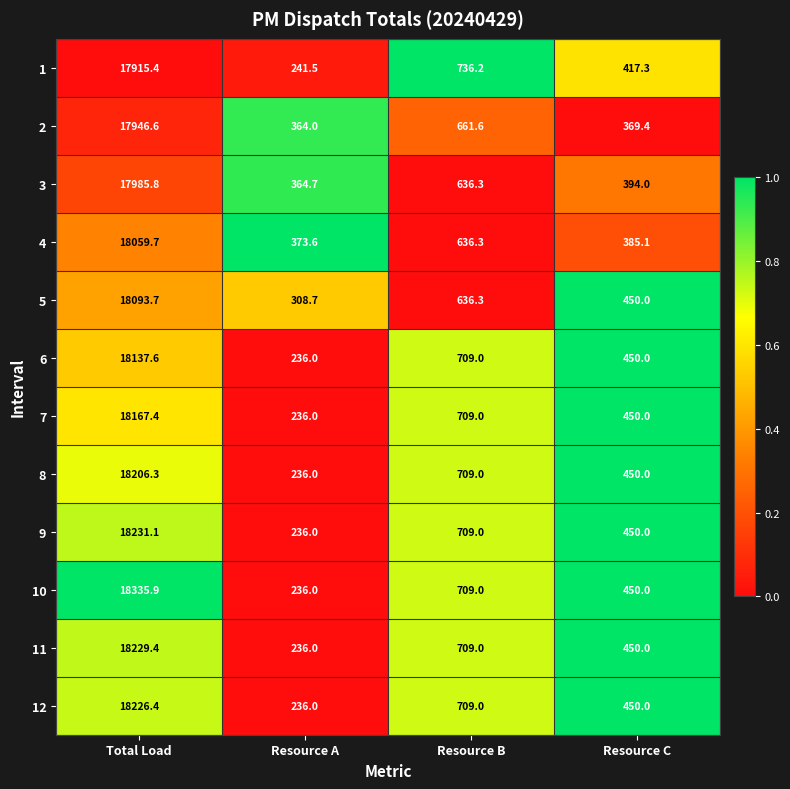

Which label corresponds to the smallest value in the chart?

Resource A